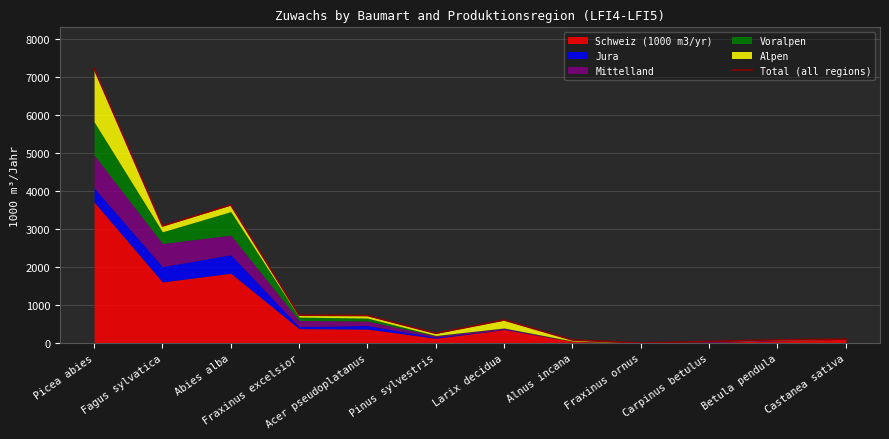

At which category does the chart reach its minimum across all series?

Fraxinus ornus